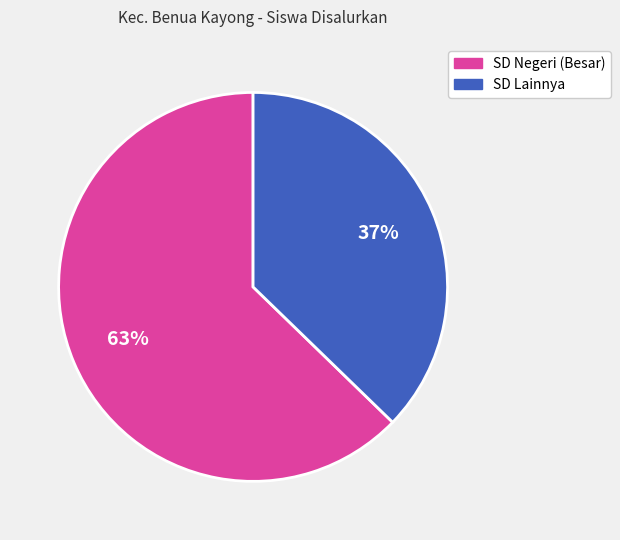

To the nearest percent, what is the average slice percentage?

50%